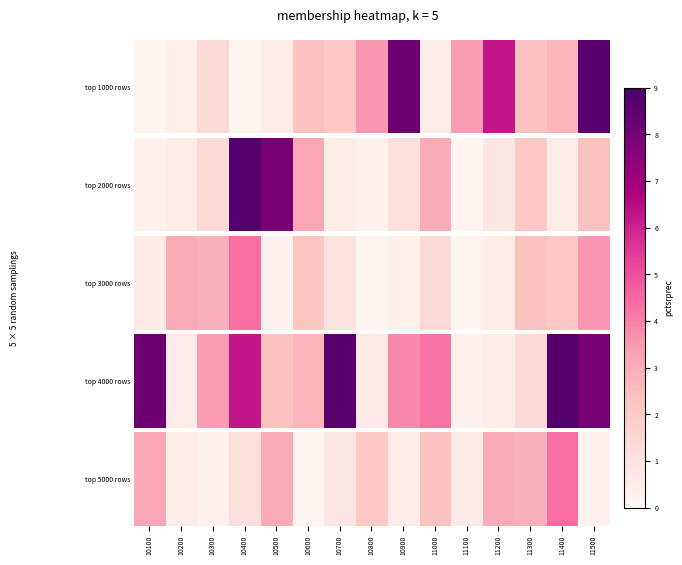

Which category has the highest value across all series?

11400